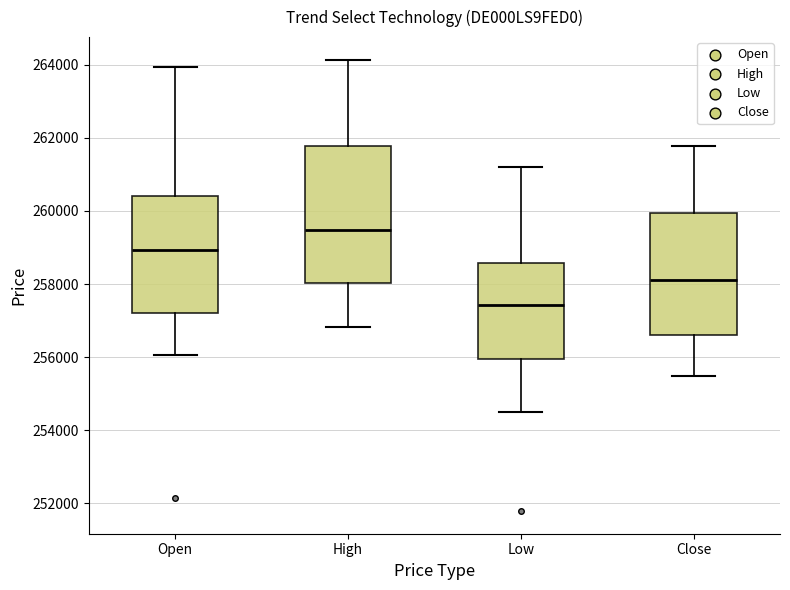

Reading left to right, transcribe this box plot: for each box, give where its median line is, the range the box spans, and where its two whiskers end, as read against the y-axis. The values are not printed on the chart, so give them approximately, as read against the axis.

Open: median 259000, box 257200 to 260400, whiskers 256000 to 264000
High: median 259400, box 258000 to 261800, whiskers 256800 to 264200
Low: median 257400, box 256000 to 258600, whiskers 254400 to 261200
Close: median 258200, box 256600 to 260000, whiskers 255400 to 261800